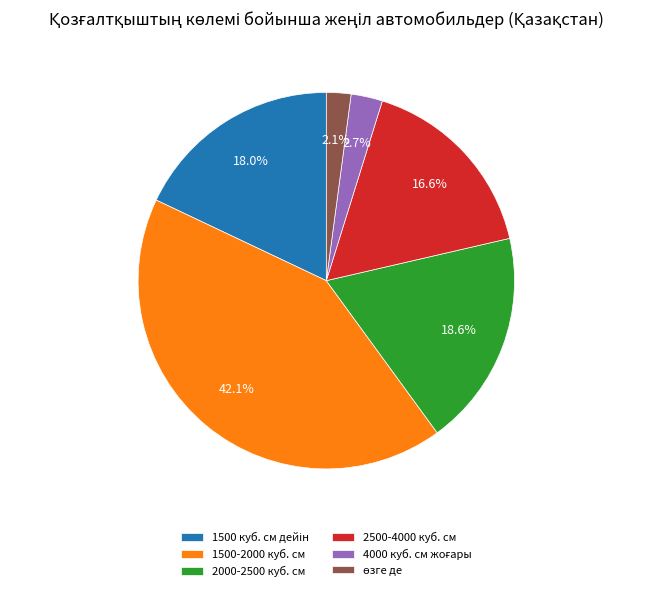

To the nearest percent, what portion does 2500-4000 куб. см represent?

17%